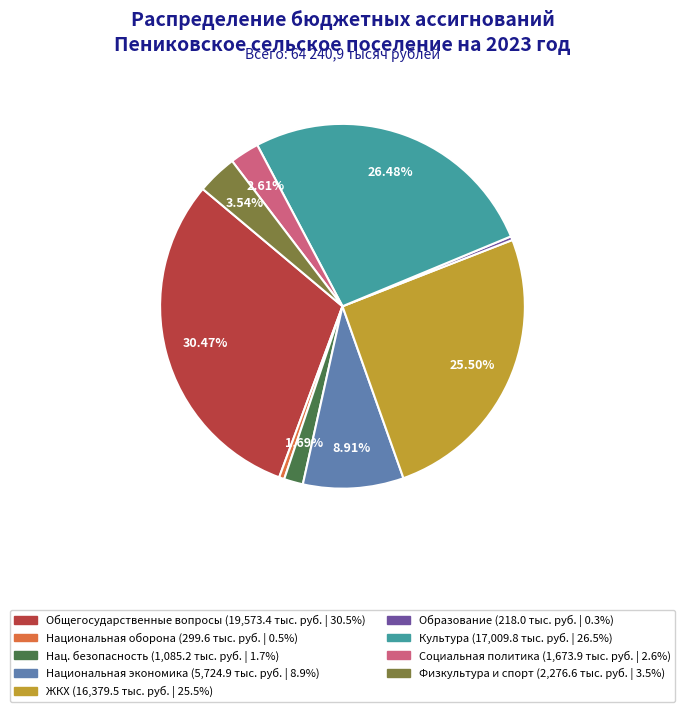

How many slices are in this pie chart?

9